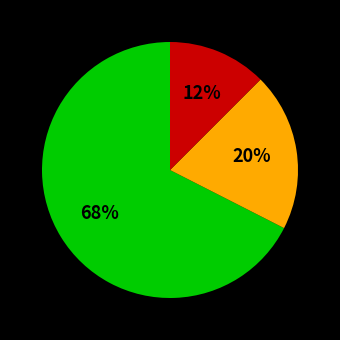

Is there a majority slice in this chart?

Yes